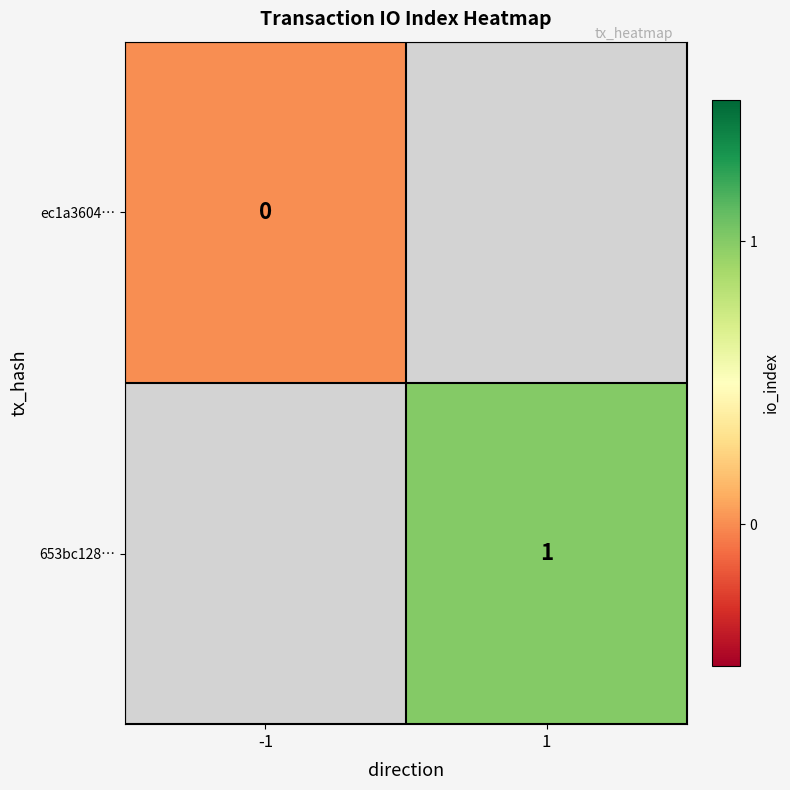

How many categories are shown in the chart?

2